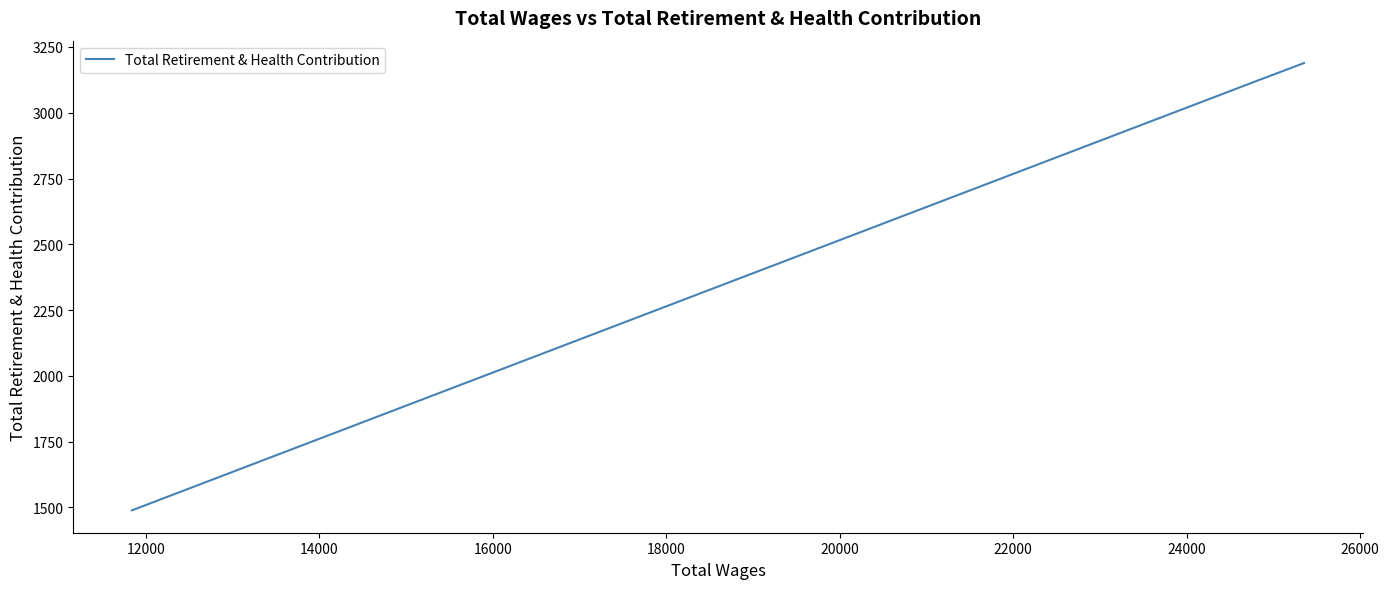

The value at 14000 is 2114. True or false?

False